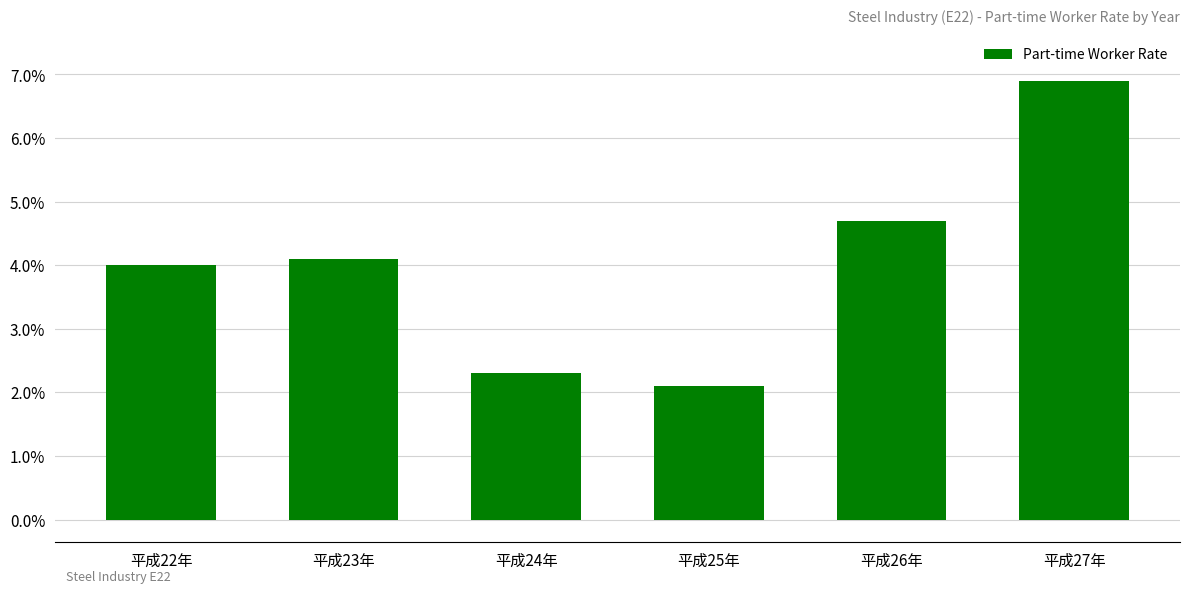

What is the difference between the second highest and second lowest values?

2.4